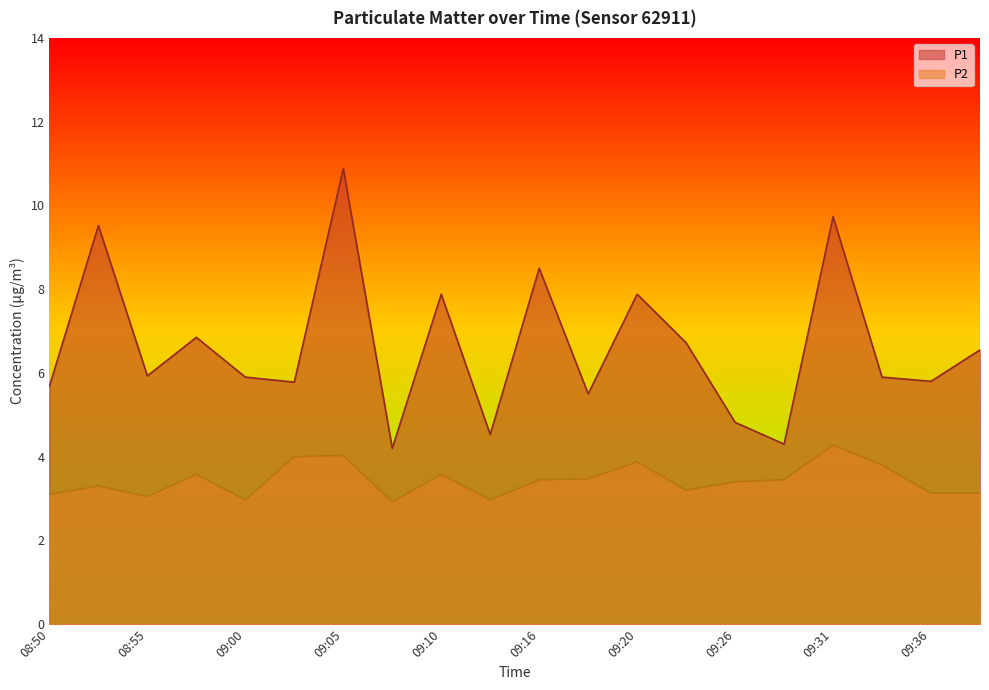

Where is the first local maximum for P2?

08:53